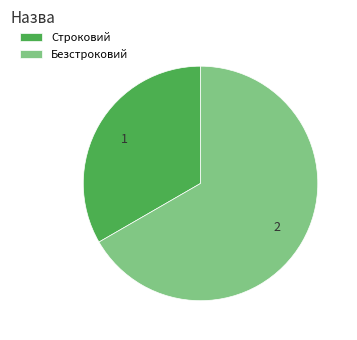

Which category has the biggest portion of the pie?

Безстроковий